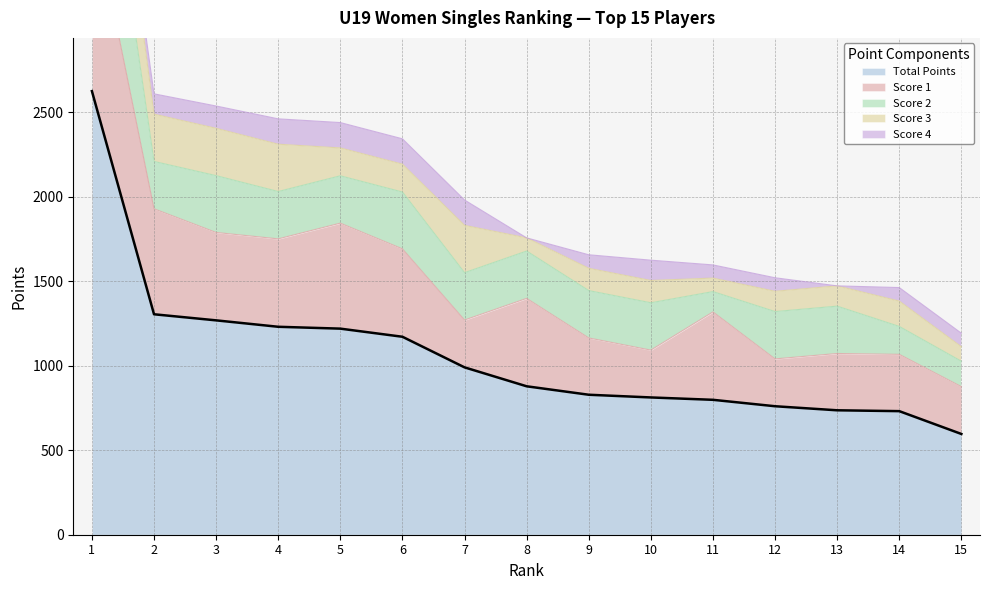

Reading left to right, extract all data points from this chart.

Total Points: 1=2624	2=1304	3=1268	4=1230	5=1219	6=1171	7=990	8=878	9=828	10=812	11=798	12=760	13=736	14=731	15=596
Score 1: 1=1104	2=624	3=520	4=520	5=624	6=520	7=280	8=520	9=336	10=280	11=520	12=280	13=336	14=336	15=280
Score 2: 1=1000	2=280	3=336	4=280	5=280	6=336	7=280	8=280	9=280	10=280	11=120	12=280	13=280	14=165	15=150
Score 3: 1=520	2=280	3=280	4=280	5=165	6=165	7=280	8=78	9=132	10=132	11=80	12=120	13=120	14=150	15=86
Score 4: 1=0	2=120	3=132	4=150	5=150	6=150	7=150	8=0	9=80	10=120	11=78	12=80	13=0	14=80	15=80